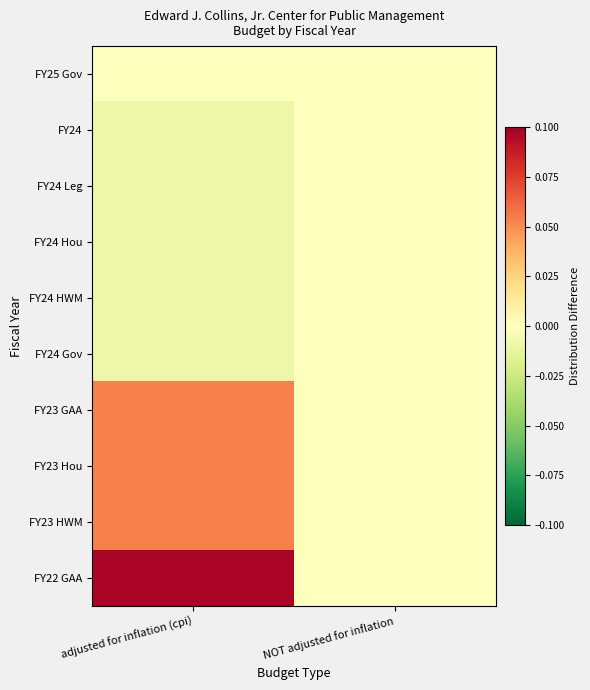

Reading left to right, list all the values displayed in this chart.

FY25 Gov: adjusted for inflation (cpi)=0.0	NOT adjusted for inflation=0.0
FY24: adjusted for inflation (cpi)=-0.0	NOT adjusted for inflation=0.0
FY24 Leg: adjusted for inflation (cpi)=-0.0	NOT adjusted for inflation=0.0
FY24 Hou: adjusted for inflation (cpi)=-0.0	NOT adjusted for inflation=0.0
FY24 HWM: adjusted for inflation (cpi)=-0.0	NOT adjusted for inflation=0.0
FY24 Gov: adjusted for inflation (cpi)=-0.0	NOT adjusted for inflation=0.0
FY23 GAA: adjusted for inflation (cpi)=0.1	NOT adjusted for inflation=0.0
FY23 Hou: adjusted for inflation (cpi)=0.1	NOT adjusted for inflation=0.0
FY23 HWM: adjusted for inflation (cpi)=0.1	NOT adjusted for inflation=0.0
FY22 GAA: adjusted for inflation (cpi)=0.1	NOT adjusted for inflation=0.0